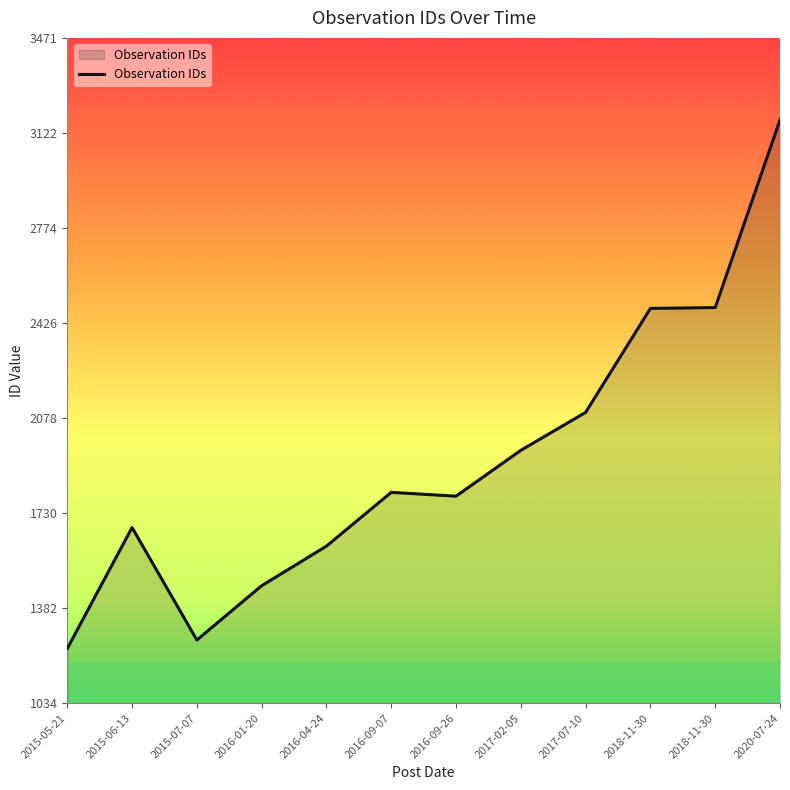

Does the chart display data point markers on the line(s)?

No